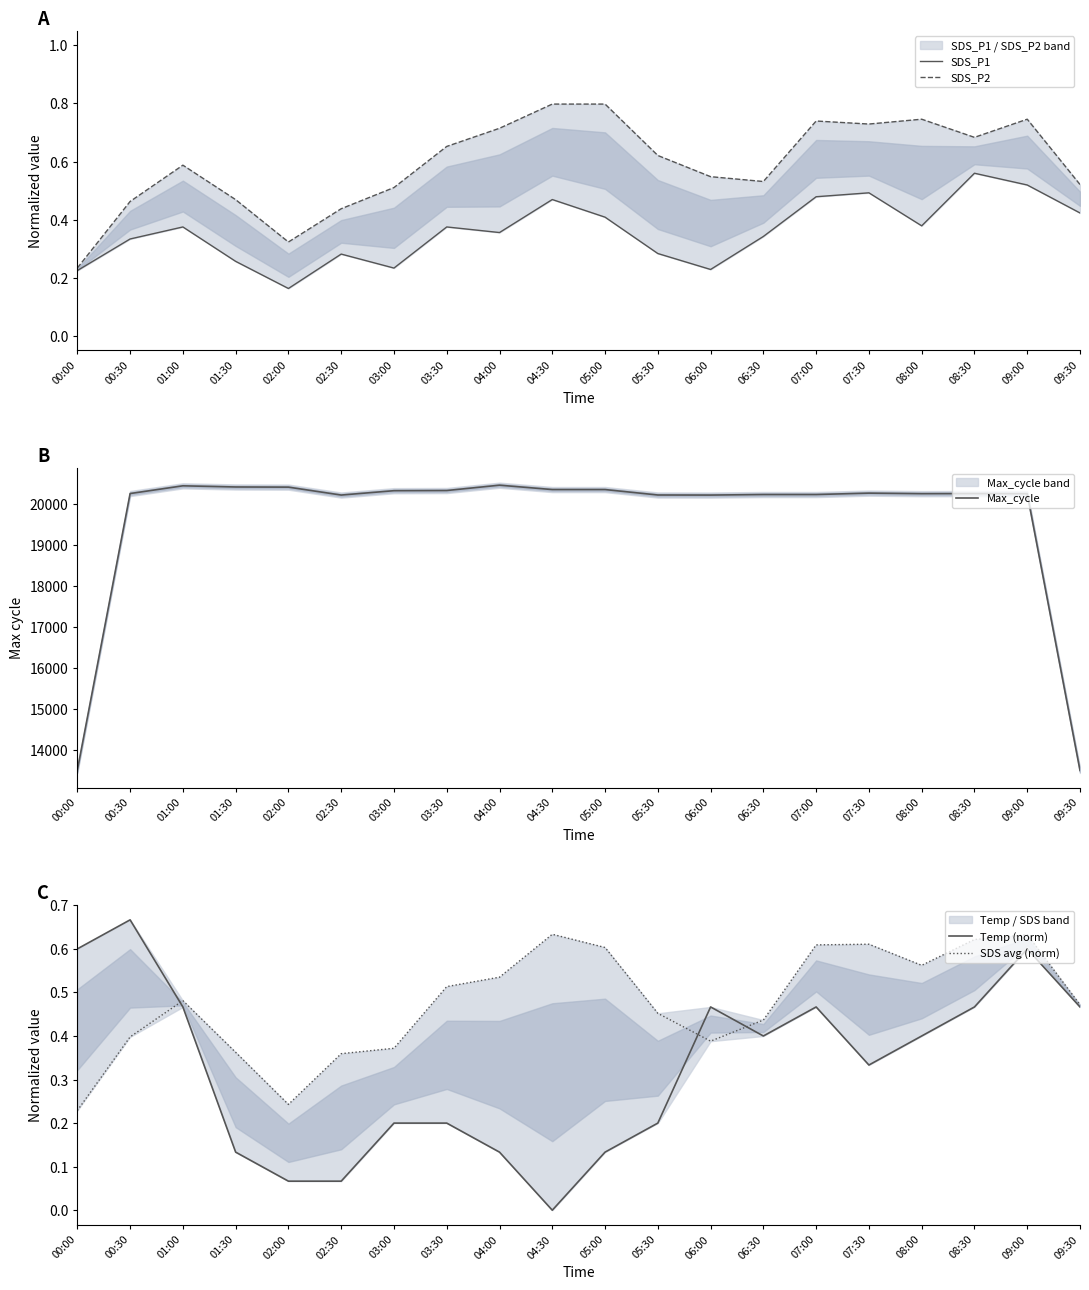

What is the minimum value for SDS_P1?

0.2